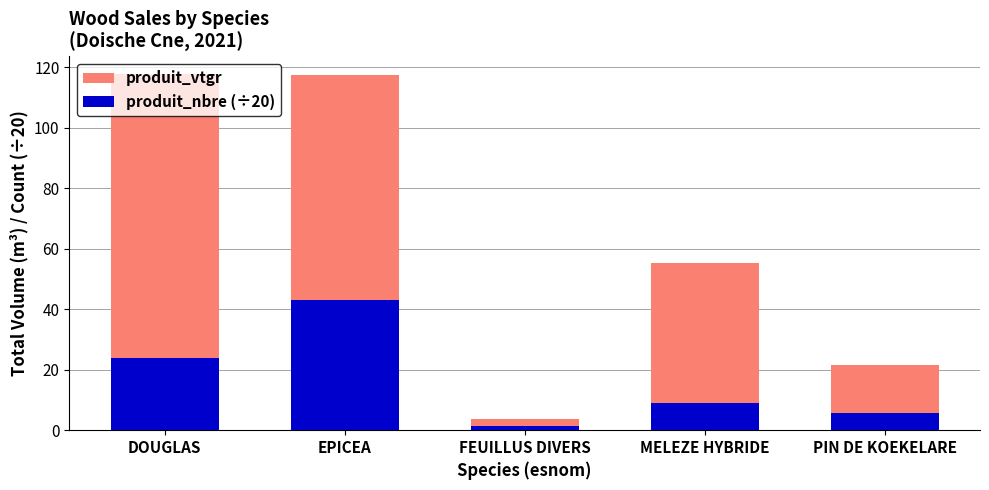

What is the sum of all produit_vtgr values?

315.3